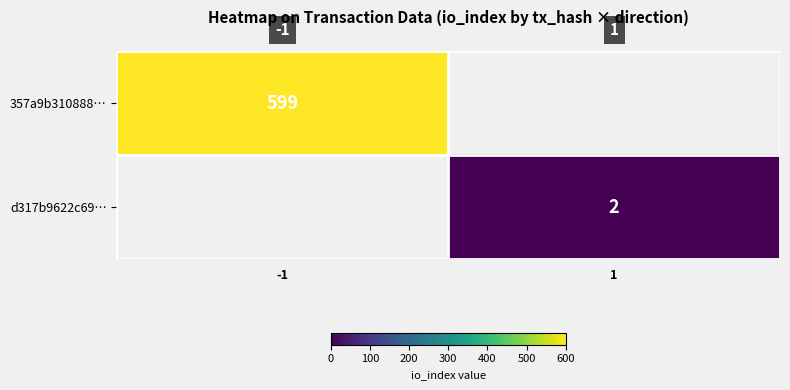

How many distinct data groups are displayed?

2